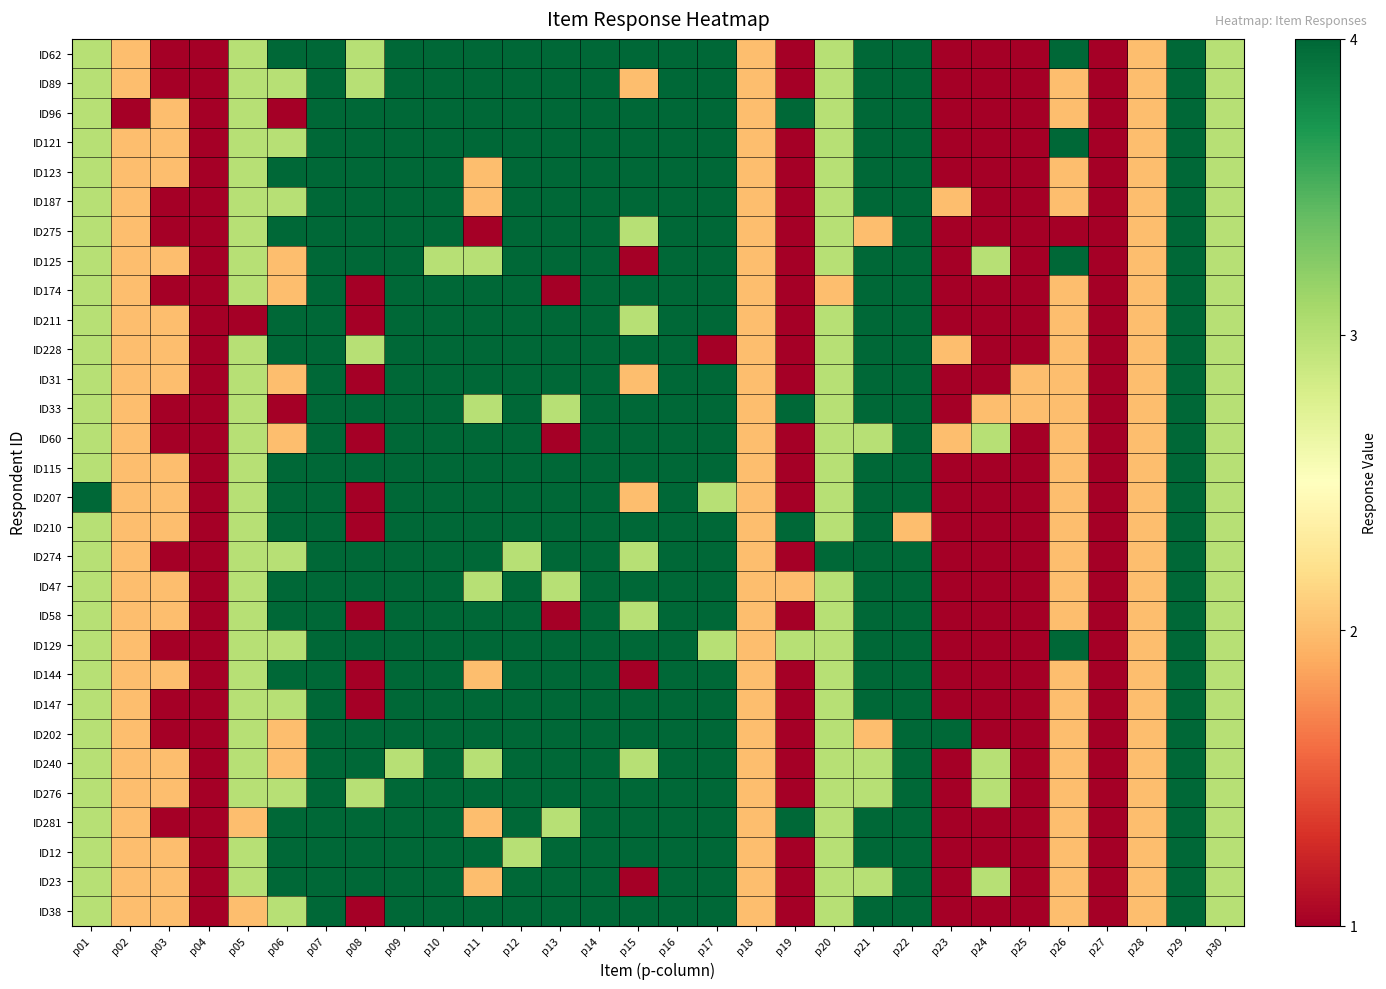

Reading right to left, transcribe all the data shown in this chart.

ID62: p30=3	p29=4	p28=2	p27=1	p26=4	p25=1	p24=1	p23=1	p22=4	p21=4	p20=3	p19=1	p18=2	p17=4	p16=4	p15=4	p14=4	p13=4	p12=4	p11=4	p10=4	p09=4	p08=3	p07=4	p06=4	p05=3	p04=1	p03=1	p02=2	p01=3
ID89: p30=3	p29=4	p28=2	p27=1	p26=2	p25=1	p24=1	p23=1	p22=4	p21=4	p20=3	p19=1	p18=2	p17=4	p16=4	p15=2	p14=4	p13=4	p12=4	p11=4	p10=4	p09=4	p08=3	p07=4	p06=3	p05=3	p04=1	p03=1	p02=2	p01=3
ID96: p30=3	p29=4	p28=2	p27=1	p26=2	p25=1	p24=1	p23=1	p22=4	p21=4	p20=3	p19=4	p18=2	p17=4	p16=4	p15=4	p14=4	p13=4	p12=4	p11=4	p10=4	p09=4	p08=4	p07=4	p06=1	p05=3	p04=1	p03=2	p02=1	p01=3
ID121: p30=3	p29=4	p28=2	p27=1	p26=4	p25=1	p24=1	p23=1	p22=4	p21=4	p20=3	p19=1	p18=2	p17=4	p16=4	p15=4	p14=4	p13=4	p12=4	p11=4	p10=4	p09=4	p08=4	p07=4	p06=3	p05=3	p04=1	p03=2	p02=2	p01=3
ID123: p30=3	p29=4	p28=2	p27=1	p26=2	p25=1	p24=1	p23=1	p22=4	p21=4	p20=3	p19=1	p18=2	p17=4	p16=4	p15=4	p14=4	p13=4	p12=4	p11=2	p10=4	p09=4	p08=4	p07=4	p06=4	p05=3	p04=1	p03=2	p02=2	p01=3
ID187: p30=3	p29=4	p28=2	p27=1	p26=2	p25=1	p24=1	p23=2	p22=4	p21=4	p20=3	p19=1	p18=2	p17=4	p16=4	p15=4	p14=4	p13=4	p12=4	p11=2	p10=4	p09=4	p08=4	p07=4	p06=3	p05=3	p04=1	p03=1	p02=2	p01=3
ID275: p30=3	p29=4	p28=2	p27=1	p26=1	p25=1	p24=1	p23=1	p22=4	p21=2	p20=3	p19=1	p18=2	p17=4	p16=4	p15=3	p14=4	p13=4	p12=4	p11=1	p10=4	p09=4	p08=4	p07=4	p06=4	p05=3	p04=1	p03=1	p02=2	p01=3
ID125: p30=3	p29=4	p28=2	p27=1	p26=4	p25=1	p24=3	p23=1	p22=4	p21=4	p20=3	p19=1	p18=2	p17=4	p16=4	p15=1	p14=4	p13=4	p12=4	p11=3	p10=3	p09=4	p08=4	p07=4	p06=2	p05=3	p04=1	p03=2	p02=2	p01=3
ID174: p30=3	p29=4	p28=2	p27=1	p26=2	p25=1	p24=1	p23=1	p22=4	p21=4	p20=2	p19=1	p18=2	p17=4	p16=4	p15=4	p14=4	p13=1	p12=4	p11=4	p10=4	p09=4	p08=1	p07=4	p06=2	p05=3	p04=1	p03=1	p02=2	p01=3
ID211: p30=3	p29=4	p28=2	p27=1	p26=2	p25=1	p24=1	p23=1	p22=4	p21=4	p20=3	p19=1	p18=2	p17=4	p16=4	p15=3	p14=4	p13=4	p12=4	p11=4	p10=4	p09=4	p08=1	p07=4	p06=4	p05=1	p04=1	p03=2	p02=2	p01=3
ID228: p30=3	p29=4	p28=2	p27=1	p26=2	p25=1	p24=1	p23=2	p22=4	p21=4	p20=3	p19=1	p18=2	p17=1	p16=4	p15=4	p14=4	p13=4	p12=4	p11=4	p10=4	p09=4	p08=3	p07=4	p06=4	p05=3	p04=1	p03=2	p02=2	p01=3
ID31: p30=3	p29=4	p28=2	p27=1	p26=2	p25=2	p24=1	p23=1	p22=4	p21=4	p20=3	p19=1	p18=2	p17=4	p16=4	p15=2	p14=4	p13=4	p12=4	p11=4	p10=4	p09=4	p08=1	p07=4	p06=2	p05=3	p04=1	p03=2	p02=2	p01=3
ID33: p30=3	p29=4	p28=2	p27=1	p26=2	p25=2	p24=2	p23=1	p22=4	p21=4	p20=3	p19=4	p18=2	p17=4	p16=4	p15=4	p14=4	p13=3	p12=4	p11=3	p10=4	p09=4	p08=4	p07=4	p06=1	p05=3	p04=1	p03=1	p02=2	p01=3
ID60: p30=3	p29=4	p28=2	p27=1	p26=2	p25=1	p24=3	p23=2	p22=4	p21=3	p20=3	p19=1	p18=2	p17=4	p16=4	p15=4	p14=4	p13=1	p12=4	p11=4	p10=4	p09=4	p08=1	p07=4	p06=2	p05=3	p04=1	p03=1	p02=2	p01=3
ID115: p30=3	p29=4	p28=2	p27=1	p26=2	p25=1	p24=1	p23=1	p22=4	p21=4	p20=3	p19=1	p18=2	p17=4	p16=4	p15=4	p14=4	p13=4	p12=4	p11=4	p10=4	p09=4	p08=4	p07=4	p06=4	p05=3	p04=1	p03=2	p02=2	p01=3
ID207: p30=3	p29=4	p28=2	p27=1	p26=2	p25=1	p24=1	p23=1	p22=4	p21=4	p20=3	p19=1	p18=2	p17=3	p16=4	p15=2	p14=4	p13=4	p12=4	p11=4	p10=4	p09=4	p08=1	p07=4	p06=4	p05=3	p04=1	p03=2	p02=2	p01=4
ID210: p30=3	p29=4	p28=2	p27=1	p26=2	p25=1	p24=1	p23=1	p22=2	p21=4	p20=3	p19=4	p18=2	p17=4	p16=4	p15=4	p14=4	p13=4	p12=4	p11=4	p10=4	p09=4	p08=1	p07=4	p06=4	p05=3	p04=1	p03=2	p02=2	p01=3
ID274: p30=3	p29=4	p28=2	p27=1	p26=2	p25=1	p24=1	p23=1	p22=4	p21=4	p20=4	p19=1	p18=2	p17=4	p16=4	p15=3	p14=4	p13=4	p12=3	p11=4	p10=4	p09=4	p08=4	p07=4	p06=3	p05=3	p04=1	p03=1	p02=2	p01=3
ID47: p30=3	p29=4	p28=2	p27=1	p26=2	p25=1	p24=1	p23=1	p22=4	p21=4	p20=3	p19=2	p18=2	p17=4	p16=4	p15=4	p14=4	p13=3	p12=4	p11=3	p10=4	p09=4	p08=4	p07=4	p06=4	p05=3	p04=1	p03=2	p02=2	p01=3
ID58: p30=3	p29=4	p28=2	p27=1	p26=2	p25=1	p24=1	p23=1	p22=4	p21=4	p20=3	p19=1	p18=2	p17=4	p16=4	p15=3	p14=4	p13=1	p12=4	p11=4	p10=4	p09=4	p08=1	p07=4	p06=4	p05=3	p04=1	p03=2	p02=2	p01=3
ID129: p30=3	p29=4	p28=2	p27=1	p26=4	p25=1	p24=1	p23=1	p22=4	p21=4	p20=3	p19=3	p18=2	p17=3	p16=4	p15=4	p14=4	p13=4	p12=4	p11=4	p10=4	p09=4	p08=4	p07=4	p06=3	p05=3	p04=1	p03=1	p02=2	p01=3
ID144: p30=3	p29=4	p28=2	p27=1	p26=2	p25=1	p24=1	p23=1	p22=4	p21=4	p20=3	p19=1	p18=2	p17=4	p16=4	p15=1	p14=4	p13=4	p12=4	p11=2	p10=4	p09=4	p08=1	p07=4	p06=4	p05=3	p04=1	p03=2	p02=2	p01=3
ID147: p30=3	p29=4	p28=2	p27=1	p26=2	p25=1	p24=1	p23=1	p22=4	p21=4	p20=3	p19=1	p18=2	p17=4	p16=4	p15=4	p14=4	p13=4	p12=4	p11=4	p10=4	p09=4	p08=1	p07=4	p06=3	p05=3	p04=1	p03=1	p02=2	p01=3
ID202: p30=3	p29=4	p28=2	p27=1	p26=2	p25=1	p24=1	p23=4	p22=4	p21=2	p20=3	p19=1	p18=2	p17=4	p16=4	p15=4	p14=4	p13=4	p12=4	p11=4	p10=4	p09=4	p08=4	p07=4	p06=2	p05=3	p04=1	p03=1	p02=2	p01=3
ID240: p30=3	p29=4	p28=2	p27=1	p26=2	p25=1	p24=3	p23=1	p22=4	p21=3	p20=3	p19=1	p18=2	p17=4	p16=4	p15=3	p14=4	p13=4	p12=4	p11=3	p10=4	p09=3	p08=4	p07=4	p06=2	p05=3	p04=1	p03=2	p02=2	p01=3
ID276: p30=3	p29=4	p28=2	p27=1	p26=2	p25=1	p24=3	p23=1	p22=4	p21=3	p20=3	p19=1	p18=2	p17=4	p16=4	p15=4	p14=4	p13=4	p12=4	p11=4	p10=4	p09=4	p08=3	p07=4	p06=3	p05=3	p04=1	p03=2	p02=2	p01=3
ID281: p30=3	p29=4	p28=2	p27=1	p26=2	p25=1	p24=1	p23=1	p22=4	p21=4	p20=3	p19=4	p18=2	p17=4	p16=4	p15=4	p14=4	p13=3	p12=4	p11=2	p10=4	p09=4	p08=4	p07=4	p06=4	p05=2	p04=1	p03=1	p02=2	p01=3
ID12: p30=3	p29=4	p28=2	p27=1	p26=2	p25=1	p24=1	p23=1	p22=4	p21=4	p20=3	p19=1	p18=2	p17=4	p16=4	p15=4	p14=4	p13=4	p12=3	p11=4	p10=4	p09=4	p08=4	p07=4	p06=4	p05=3	p04=1	p03=2	p02=2	p01=3
ID23: p30=3	p29=4	p28=2	p27=1	p26=2	p25=1	p24=3	p23=1	p22=4	p21=3	p20=3	p19=1	p18=2	p17=4	p16=4	p15=1	p14=4	p13=4	p12=4	p11=2	p10=4	p09=4	p08=4	p07=4	p06=4	p05=3	p04=1	p03=2	p02=2	p01=3
ID38: p30=3	p29=4	p28=2	p27=1	p26=2	p25=1	p24=1	p23=1	p22=4	p21=4	p20=3	p19=1	p18=2	p17=4	p16=4	p15=4	p14=4	p13=4	p12=4	p11=4	p10=4	p09=4	p08=1	p07=4	p06=3	p05=2	p04=1	p03=2	p02=2	p01=3